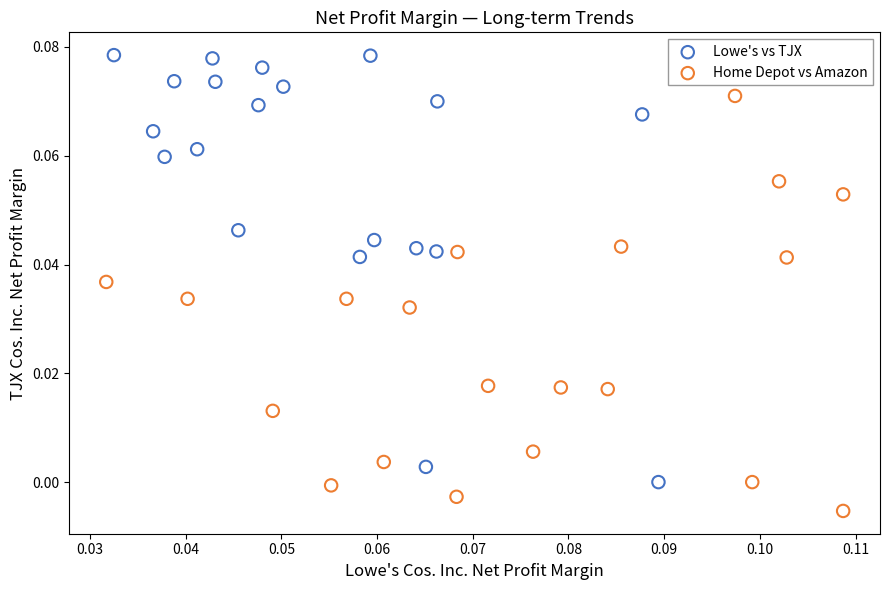

Which series reaches the minimum Y coordinate?

Home Depot vs Amazon